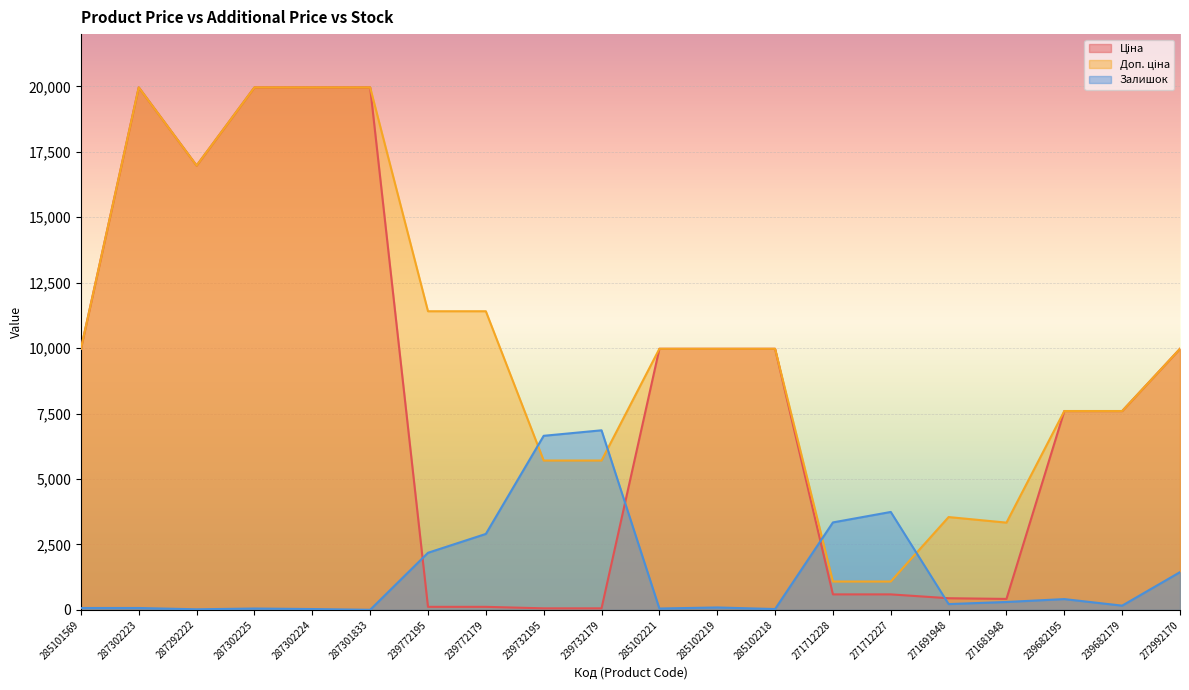

The Ціна series shows 2785.0 at 285102218. True or false?

False